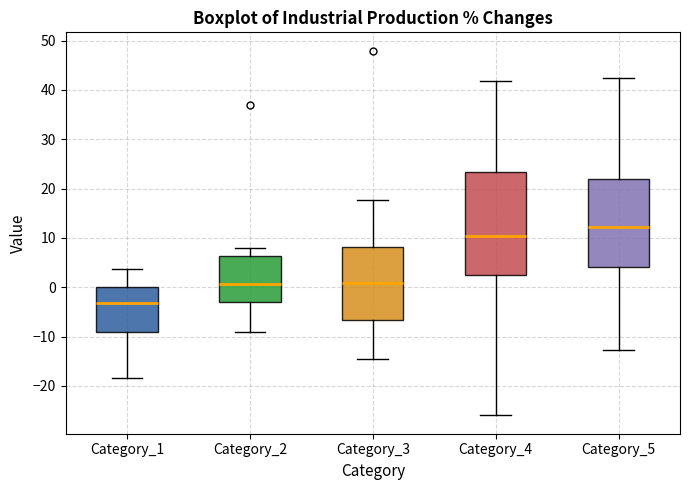

Reading left to right, transcribe this box plot: for each box, give where its median line is, the range the box spans, and where its two whiskers end, as read against the y-axis. The values are not printed on the chart, so give them approximately, as read against the axis.

Category_1: median -3, box -9 to 0, whiskers -18 to 4
Category_2: median 1, box -3 to 6, whiskers -9 to 8
Category_3: median 1, box -7 to 8, whiskers -15 to 18
Category_4: median 10, box 2 to 23, whiskers -26 to 42
Category_5: median 12, box 4 to 22, whiskers -13 to 42